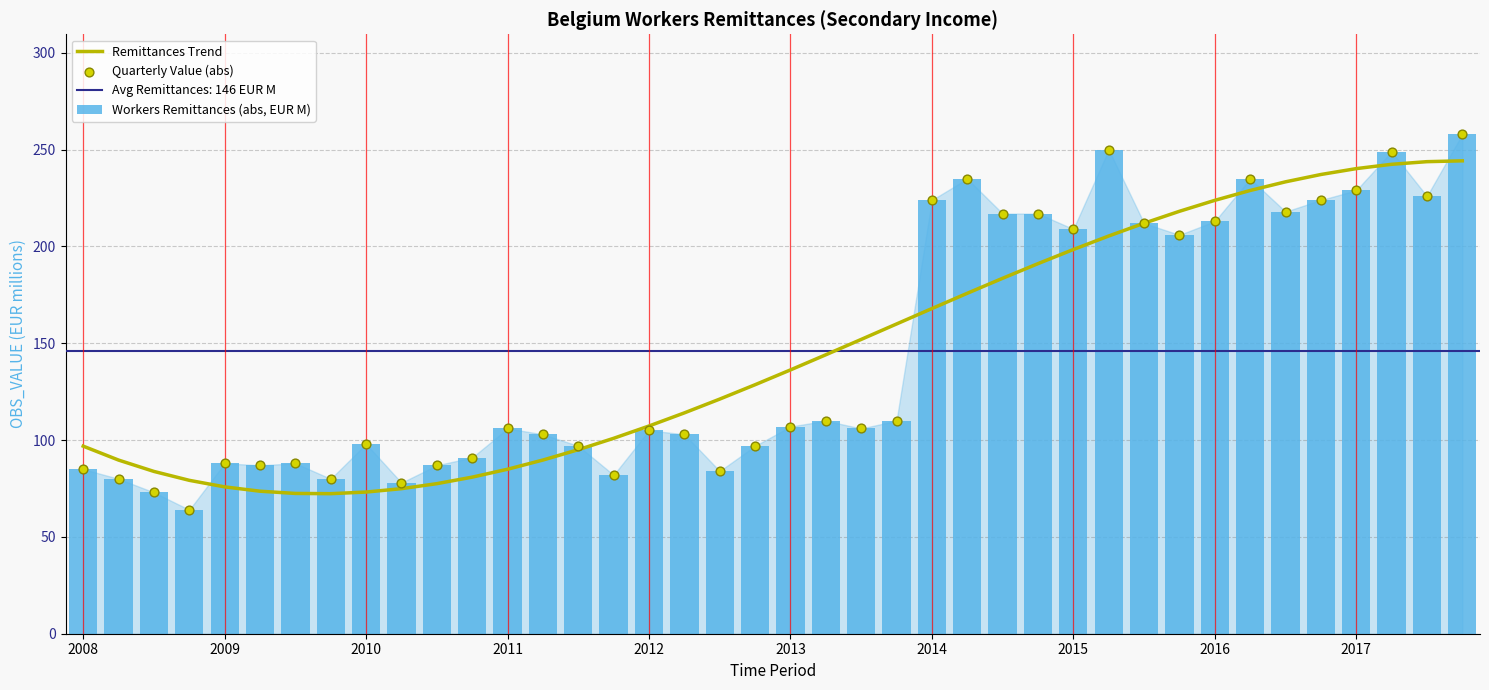

Which series contains the lowest Y value?

Workers Remittances (abs, EUR M)